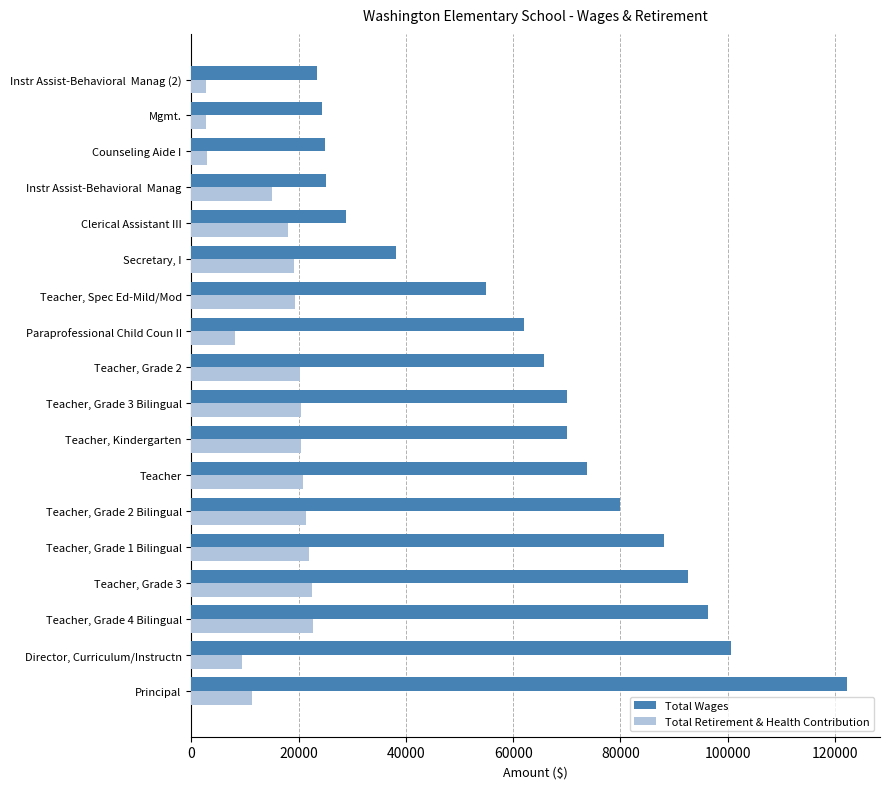

Rank the series at Paraprofessional Child Coun II from highest to lowest value.

Total Wages, Total Retirement & Health Contribution